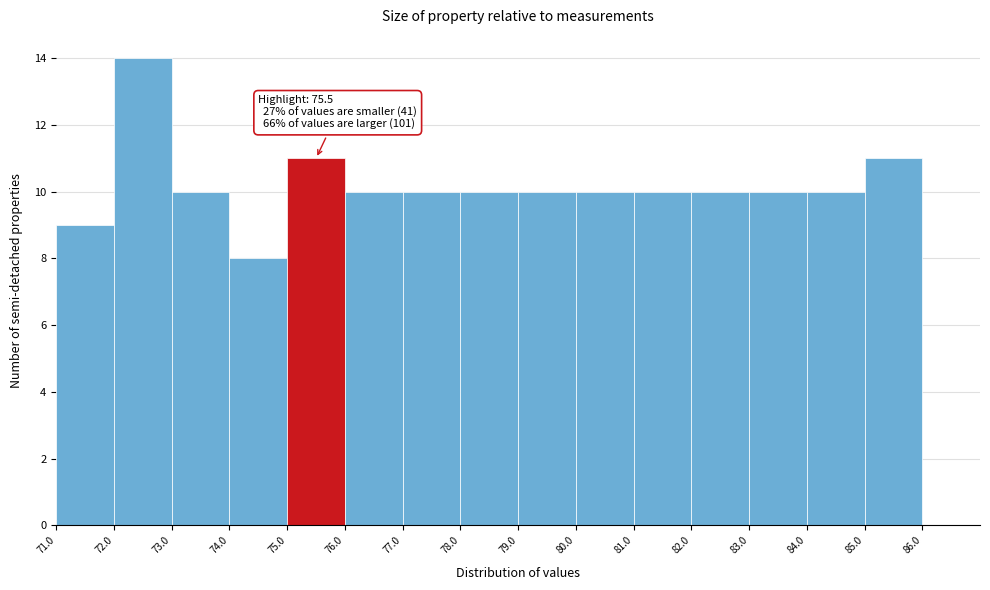

Which range on the x-axis has the tallest bar?

72.0 to 73.0